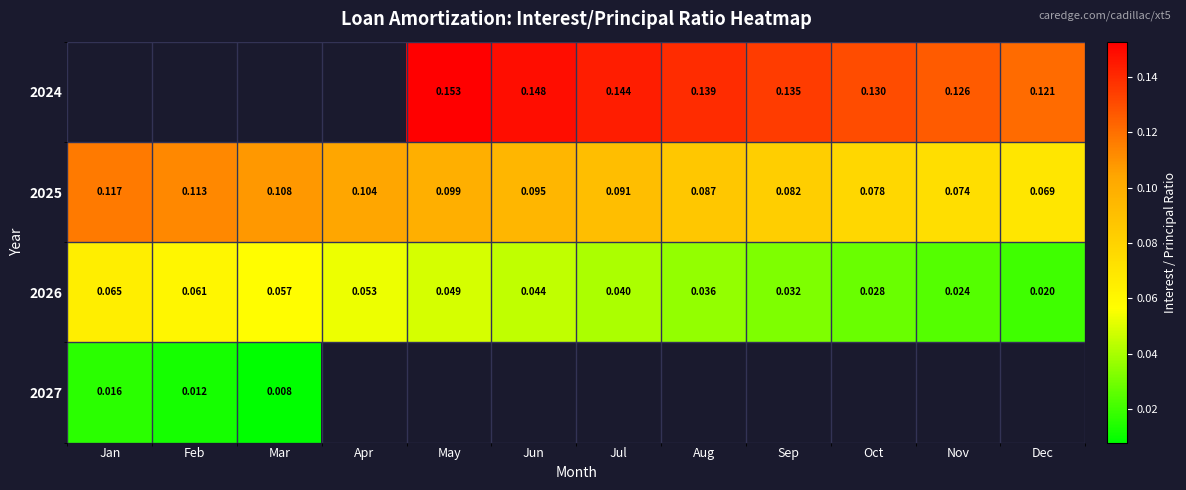

At which label is 2026 closest to 0?

Dec